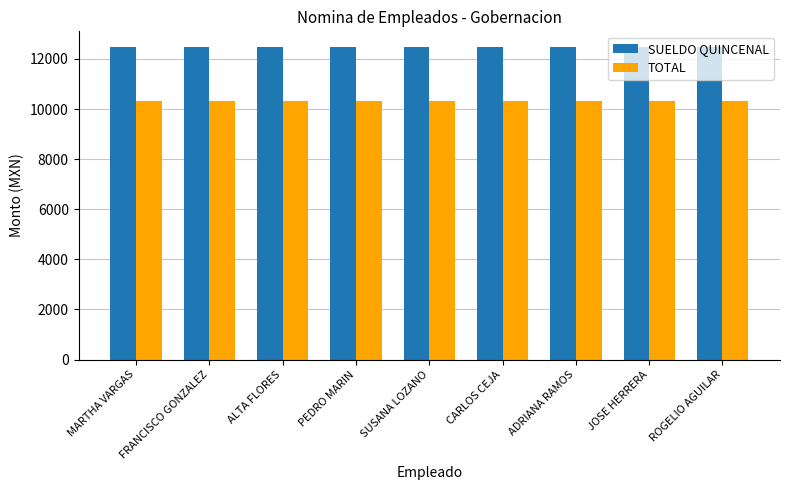

What is the difference between the highest and lowest values at SUSANA LOZANO?

2160